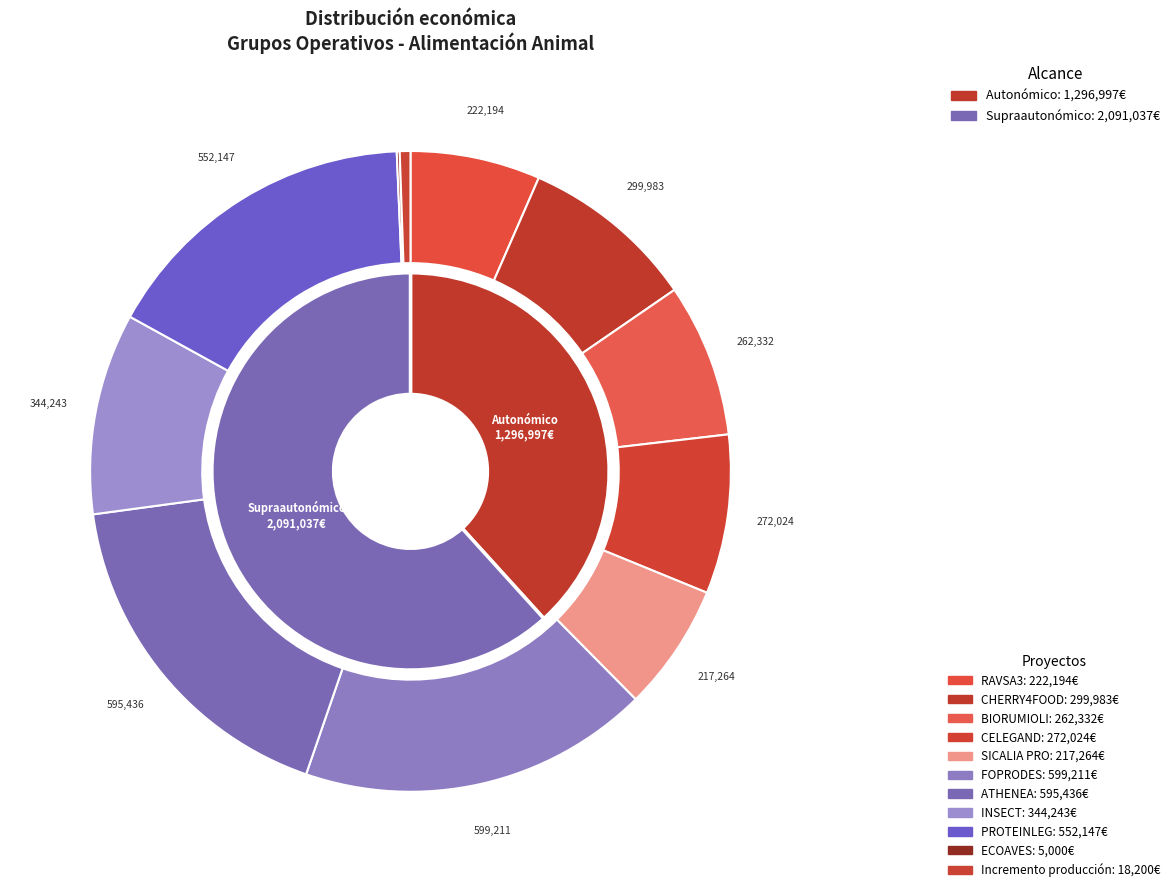

Approximately how many times larger is the value at ATHENEA compared to CHERRY4FOOD?

2.0